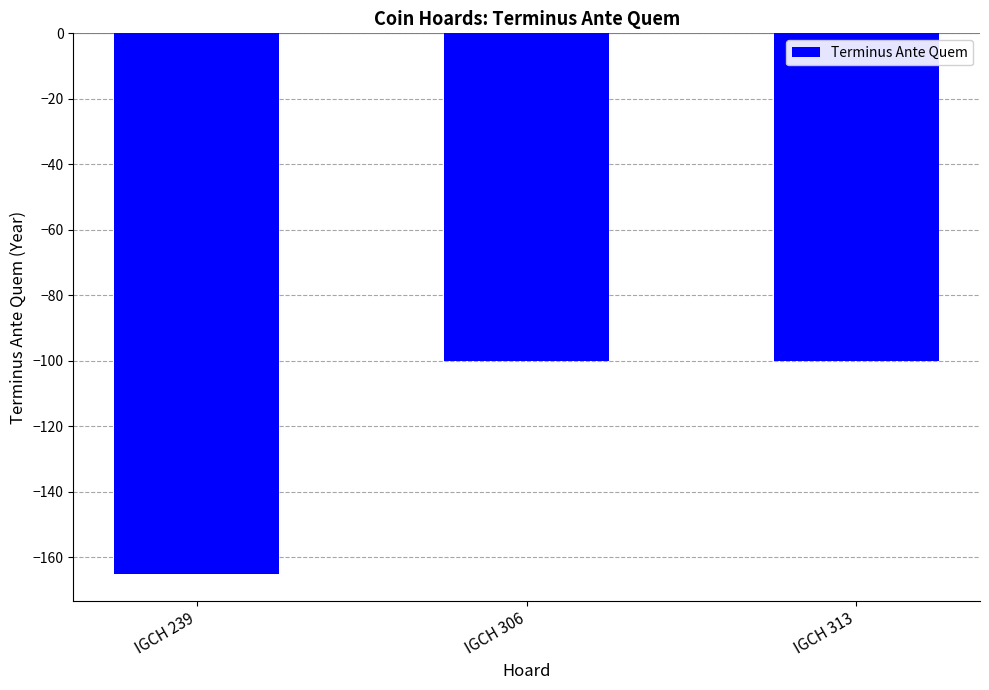

What is the difference between the values at IGCH 239 and IGCH 313?

65